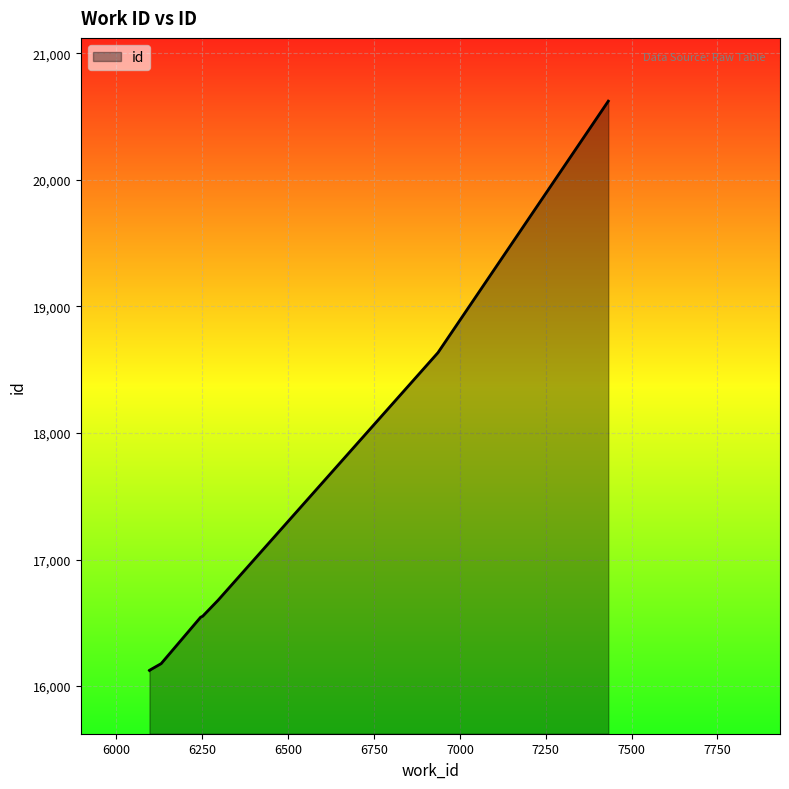

What is the minimum value shown in the chart?

16123